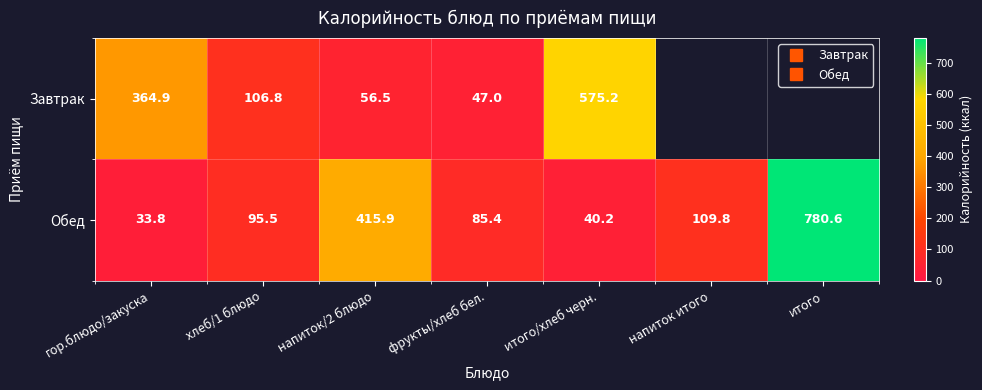

At how many categories does at least one series exceed 351?

4